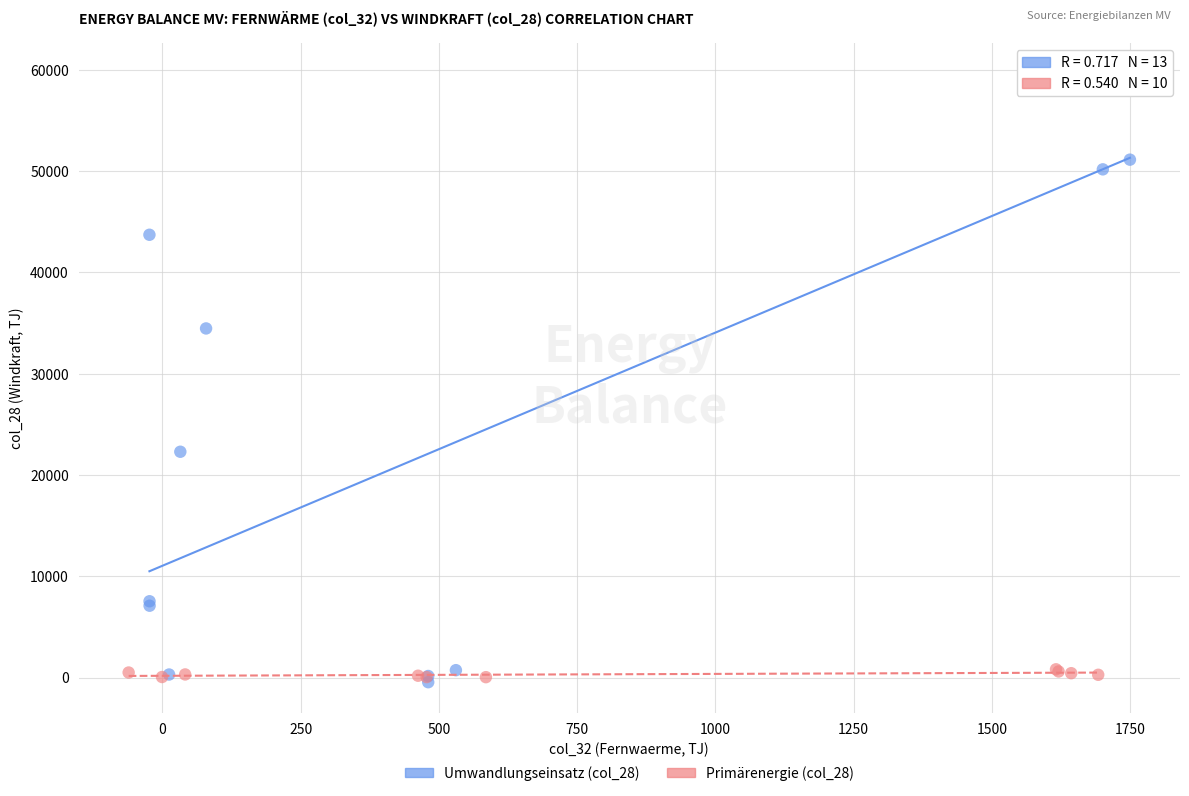

Which series reaches the maximum Y coordinate?

Umwandlungseinsatz (col_28)